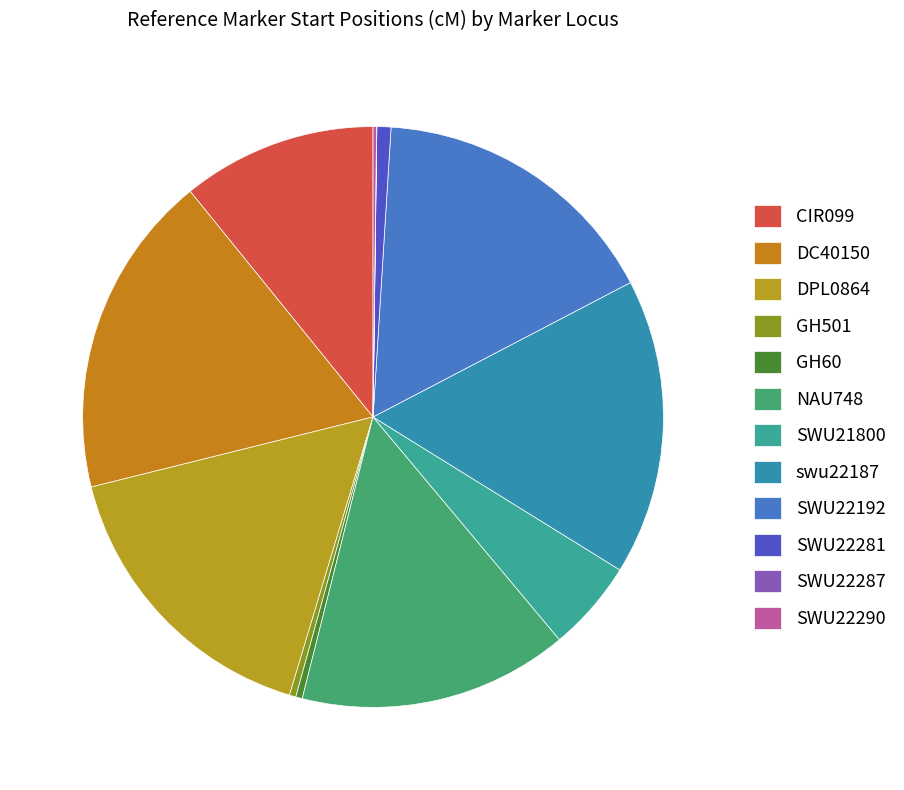

Approximately how many times larger is the value at SWU22287 compared to SWU22290?

0.1